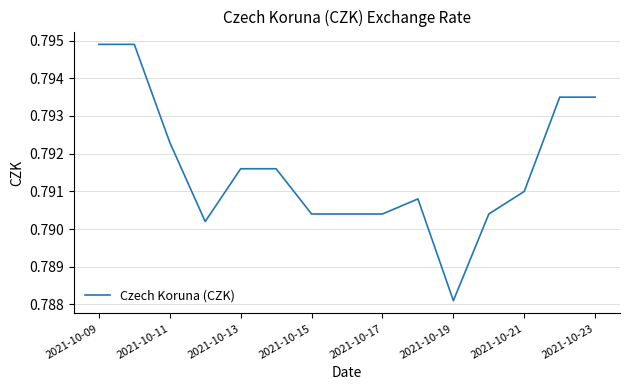

Where is the data nearest to the value 0?

2021-10-19